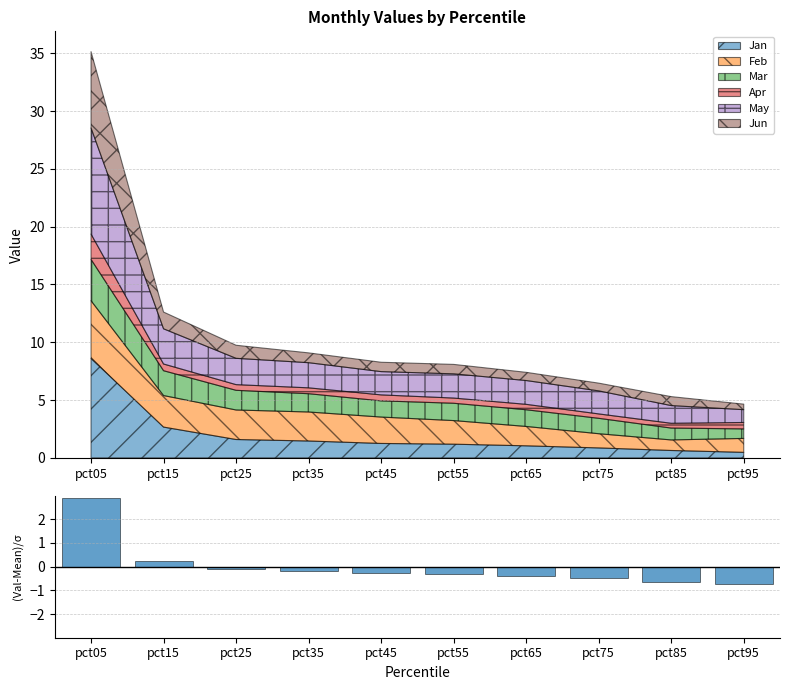

What is the value of the 5th bar from the left?

-0.3